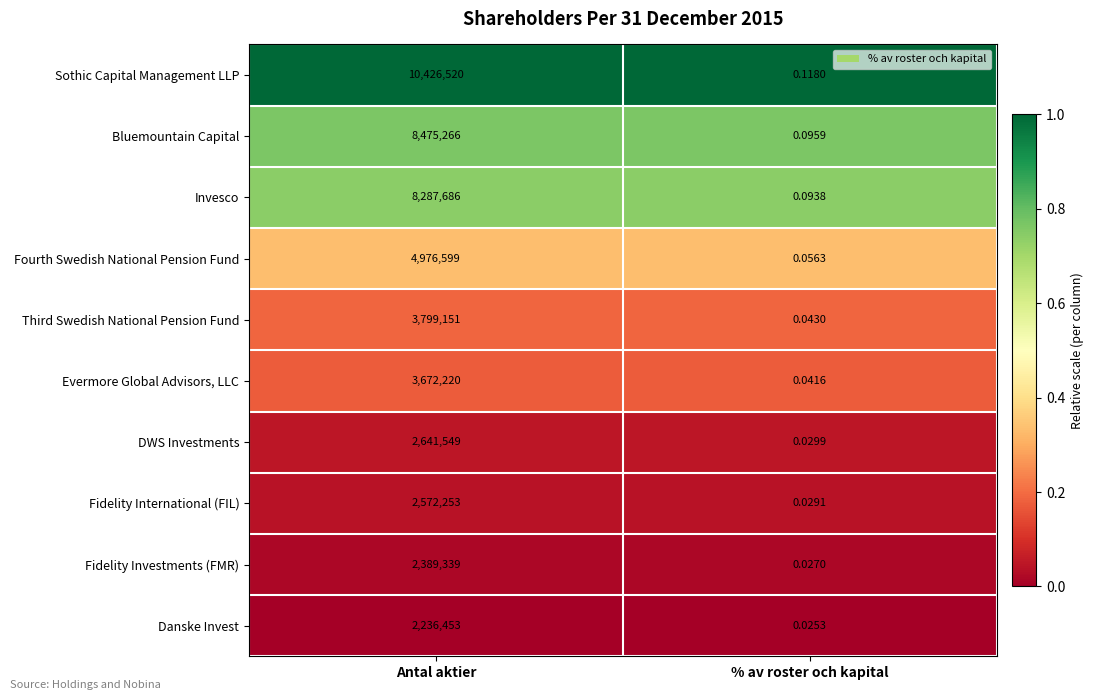

Where is Fidelity Investments (FMR) nearest to the value 1194669?

% av roster och kapital